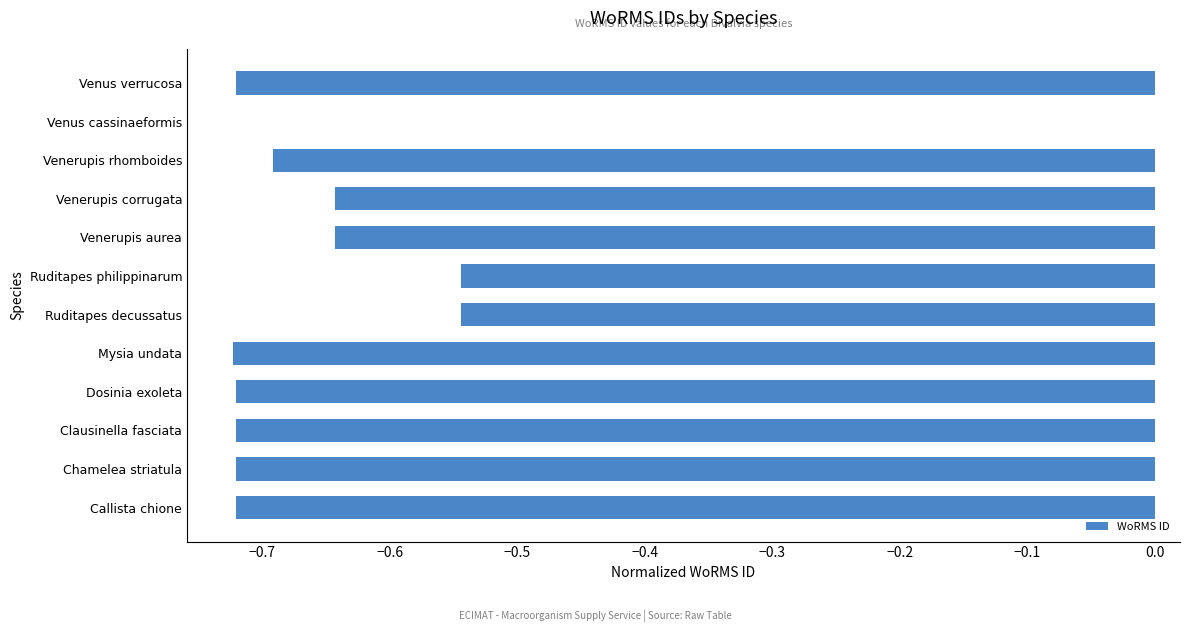

The value at Venus cassinaeformis is 0.4. True or false?

False